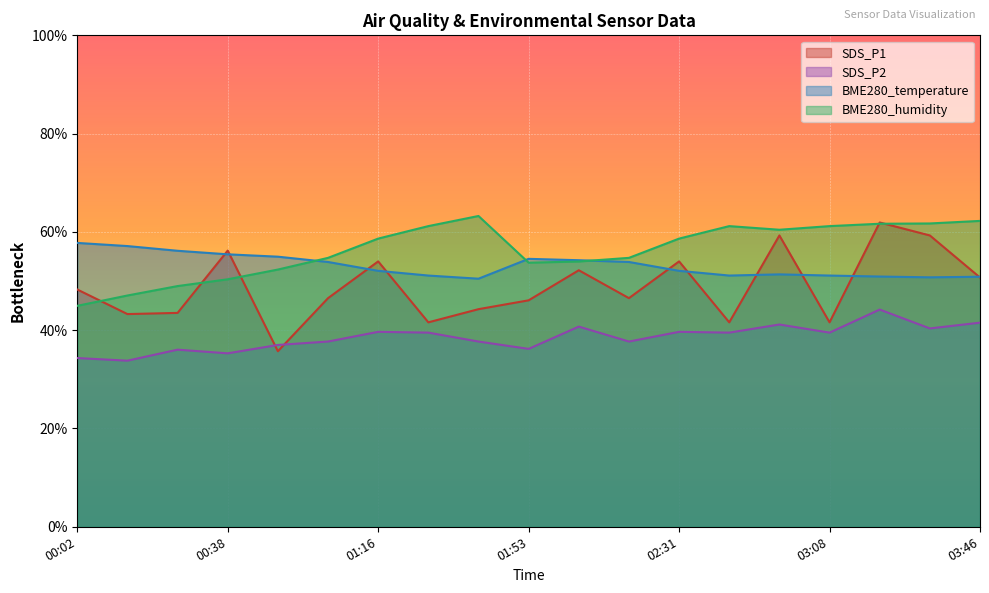

What is the label of the 2nd point from the right?

03:33